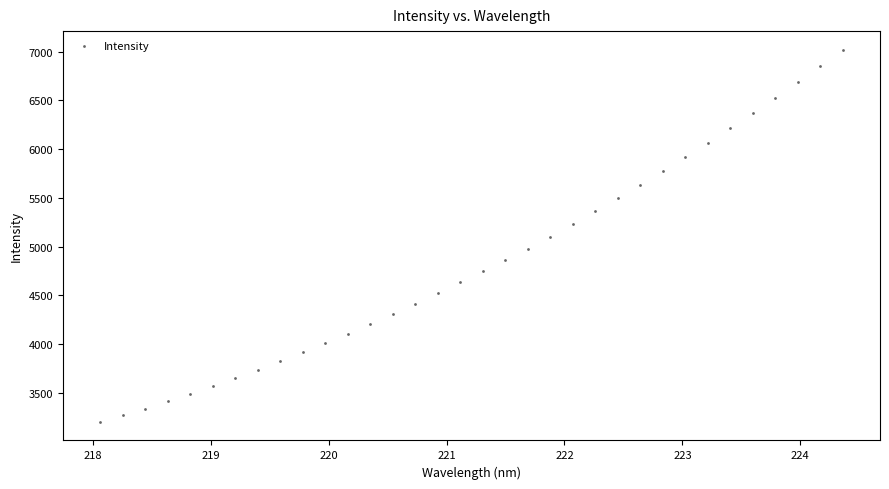

What is the range of Y values (max minus min)?

3817.1